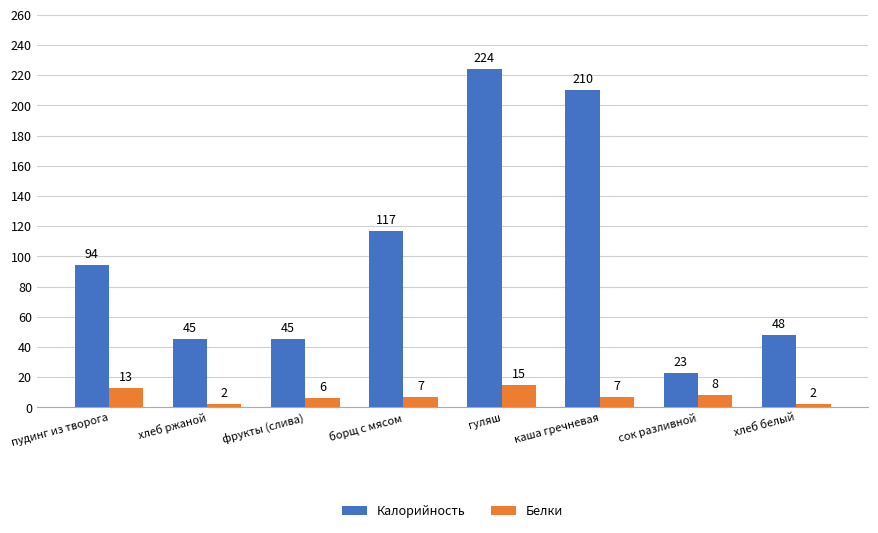

How many bars are there in total?

16